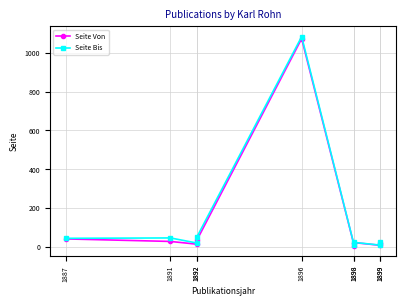

Where is the first local maximum for Seite Von?

1896